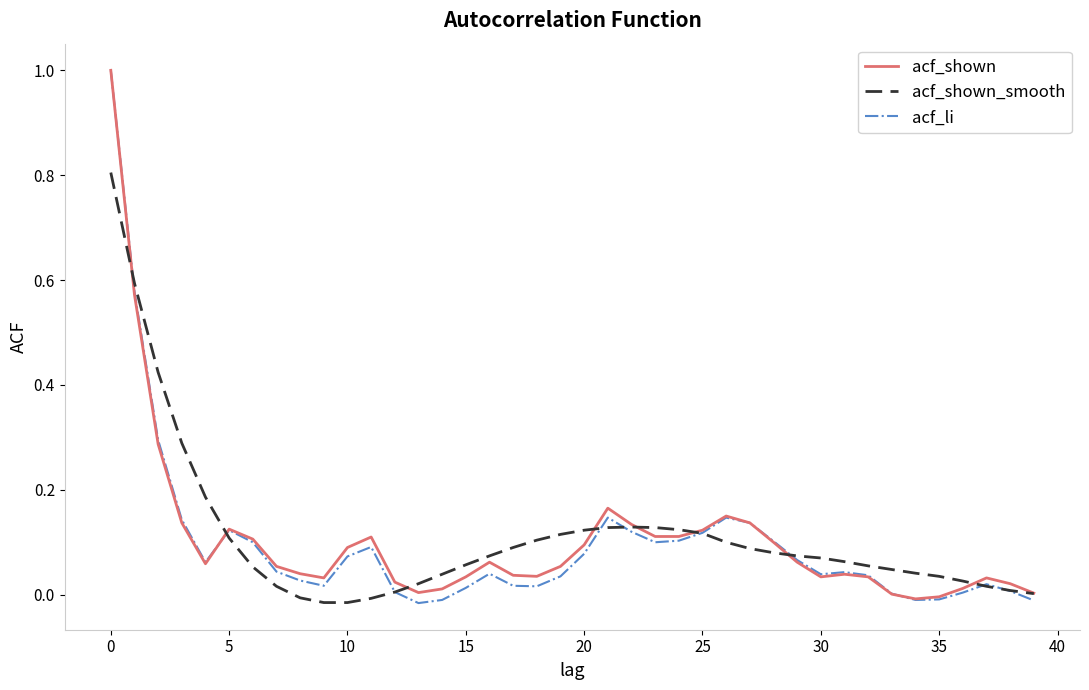

What is the highest value of the acf_li series?

1.0